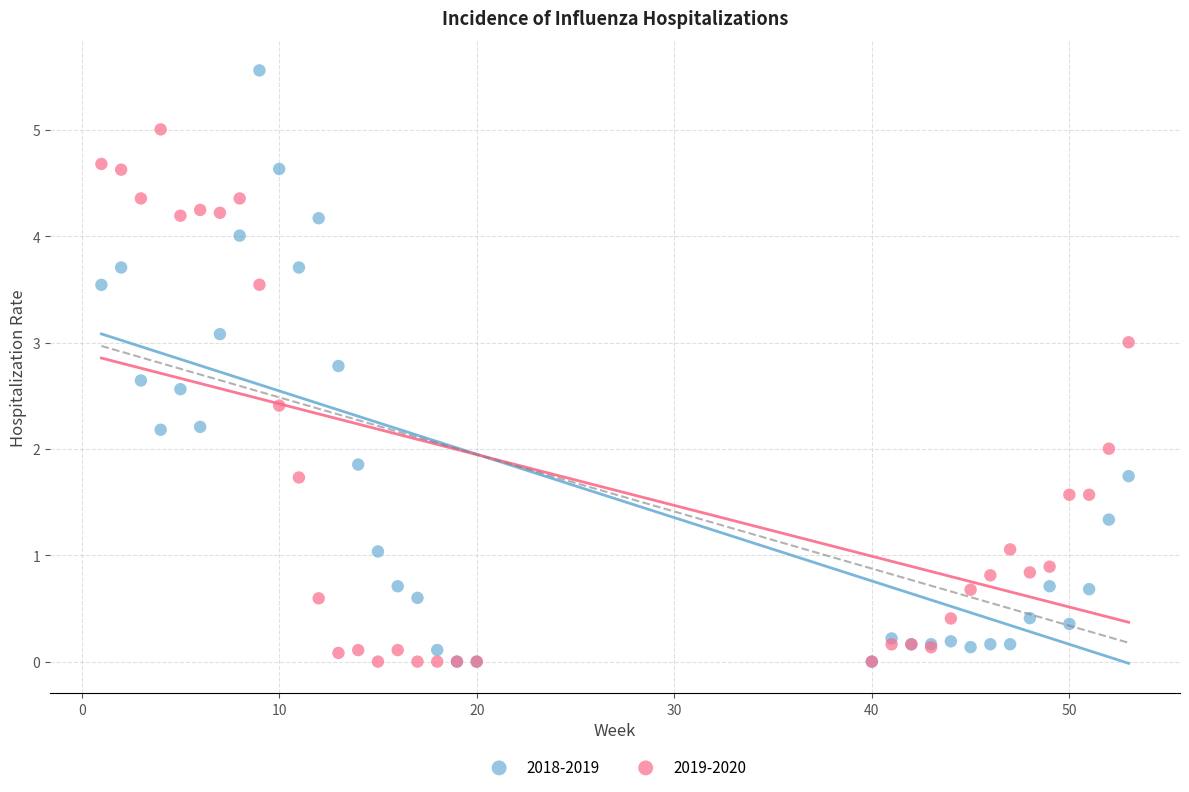

Which series reaches the maximum Y coordinate?

2018-2019